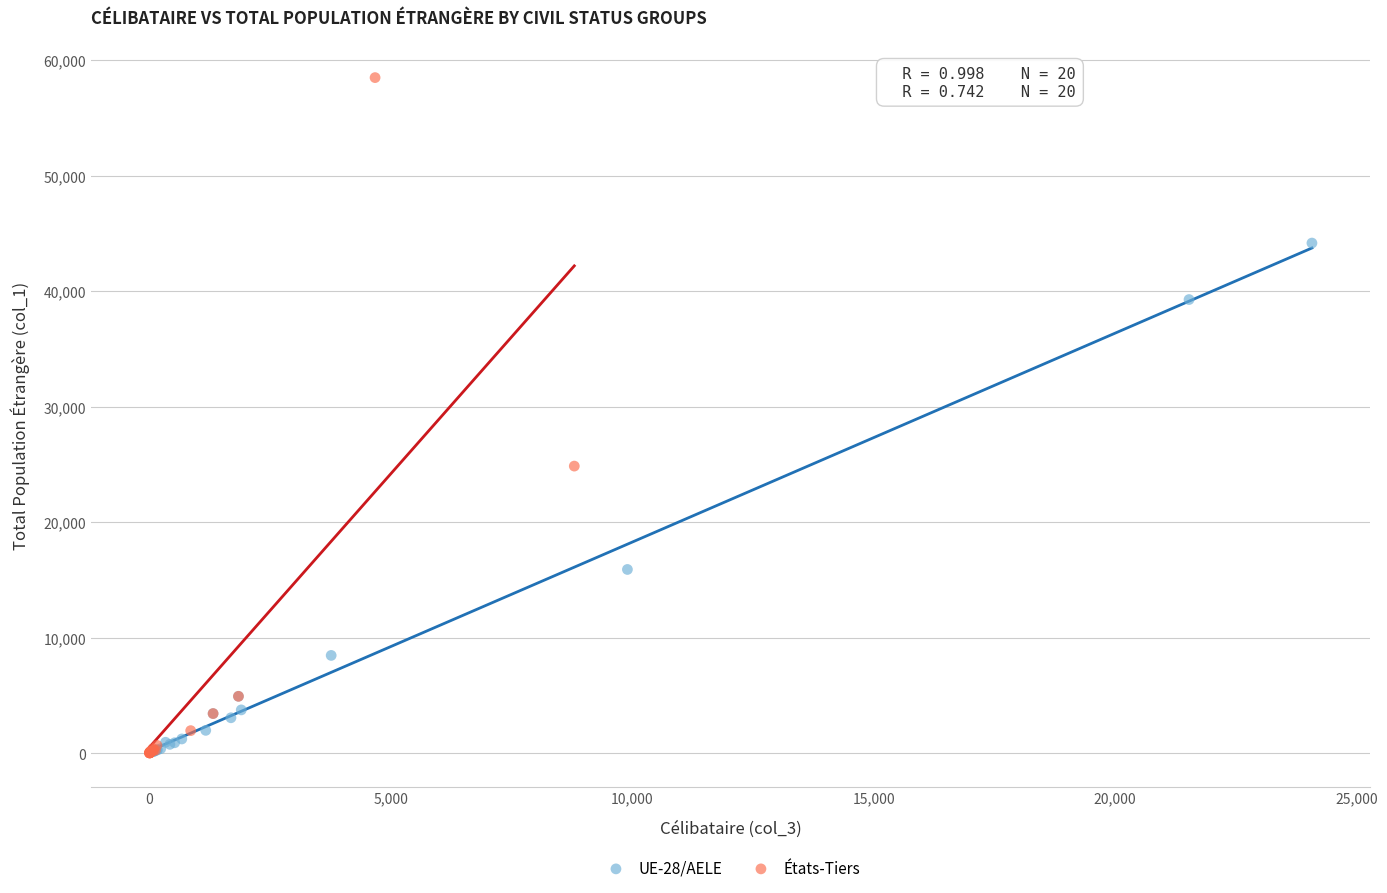

What are all the series names shown in the legend?

UE-28/AELE, États-Tiers